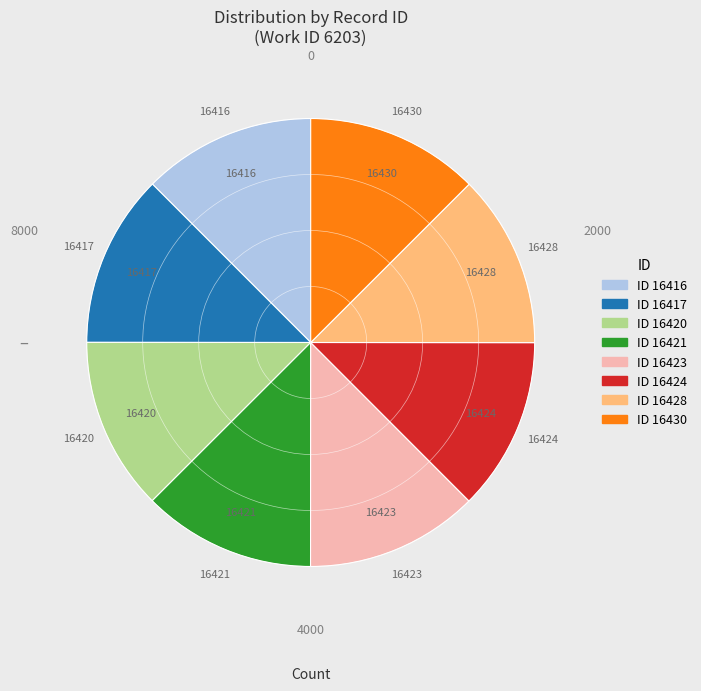

Does any single category account for the majority?

No